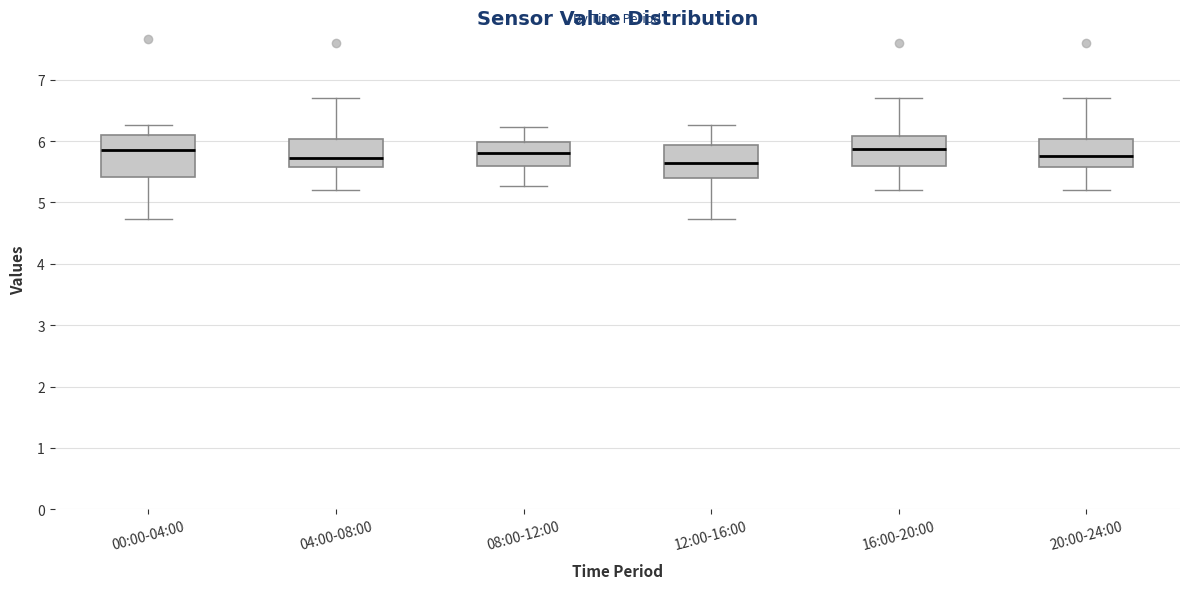

Where is the upper edge of the box for 16:00-20:00 on the y-axis? The values are not printed on the chart, so give them approximately, as read against the axis.

6.1